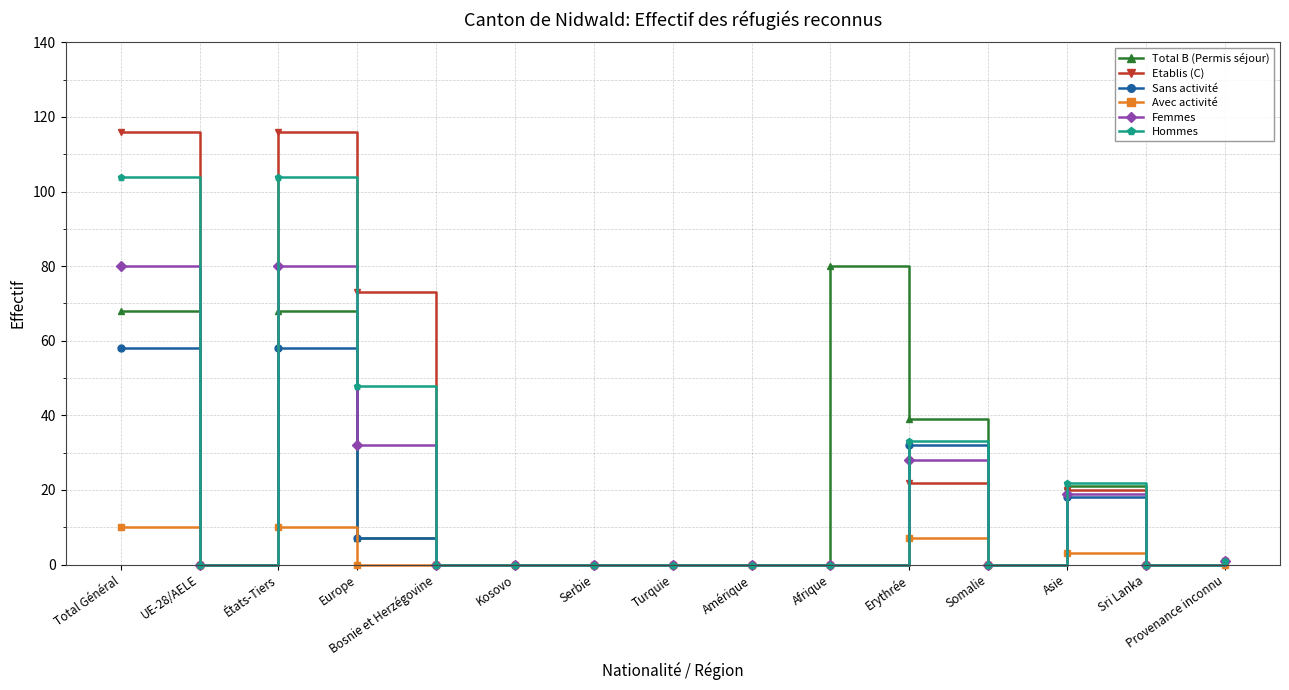

What is the label of the 3rd point from the left?

États-Tiers